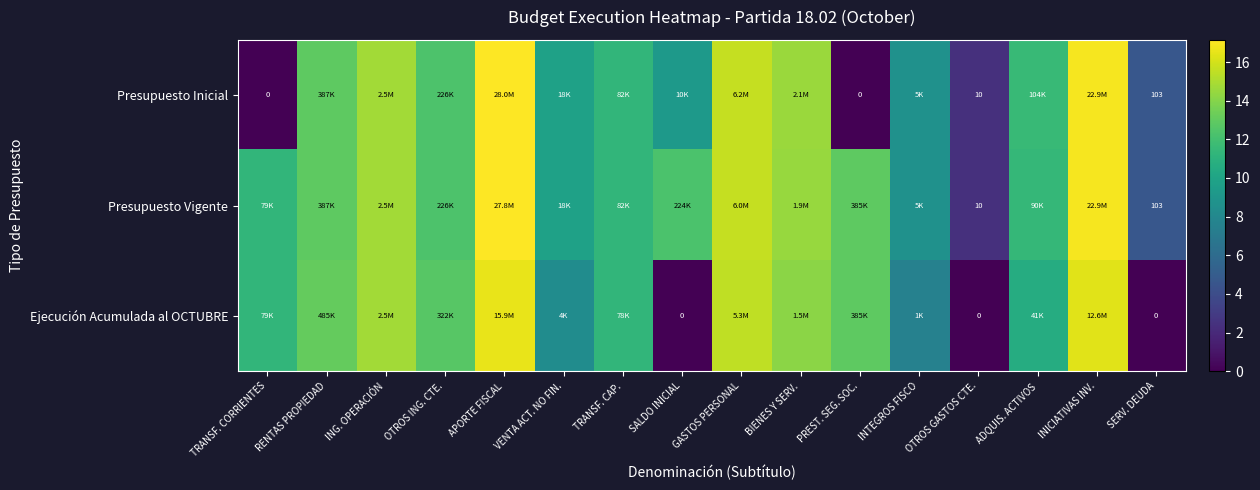

The value of Ejecución Acumulada al OCTUBRE at APORTE FISCAL is 9.3. True or false?

False